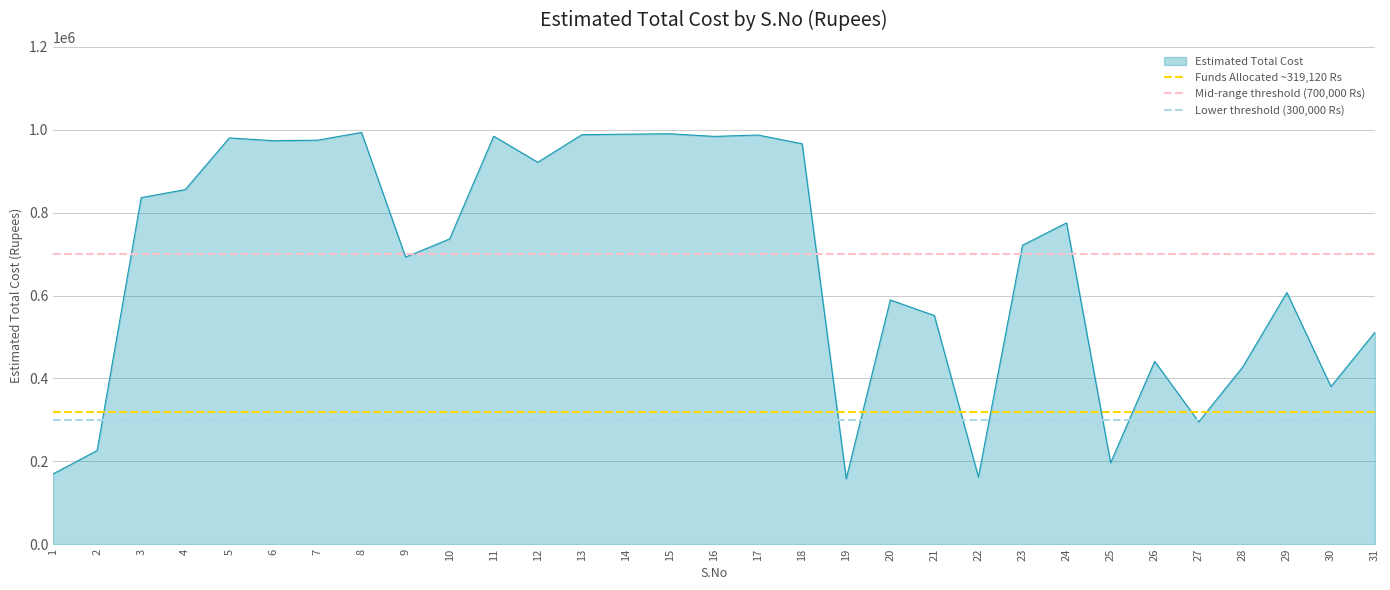

The value of Estimated Total Cost at 14 is 1719173. True or false?

False